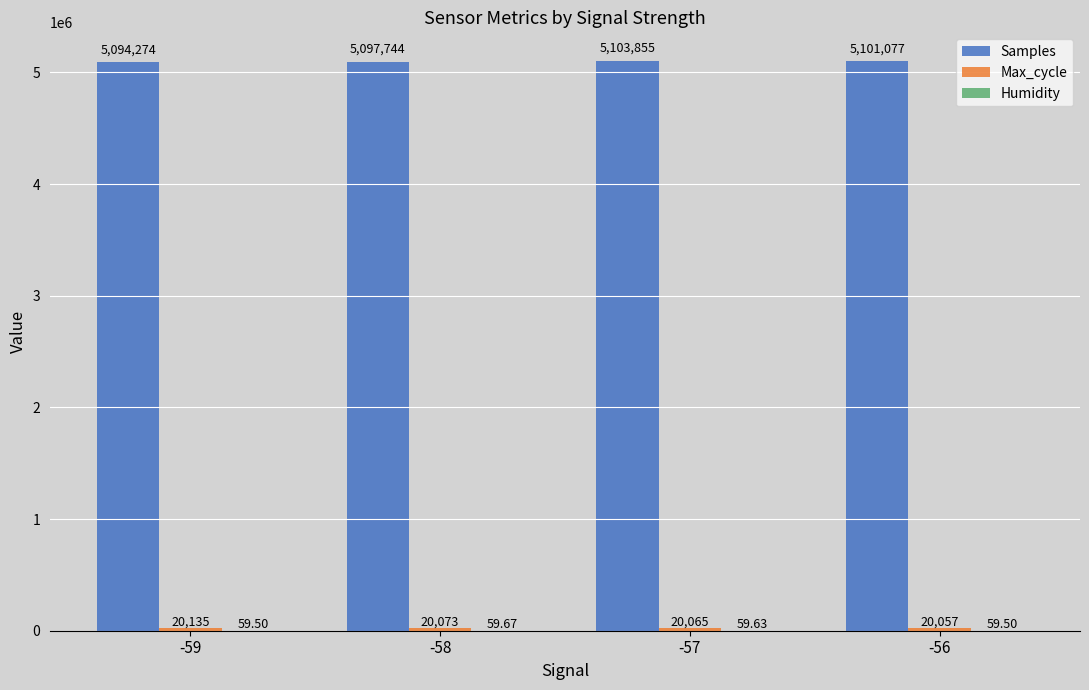

Between -58 and -56, which series saw the biggest shift?

Samples